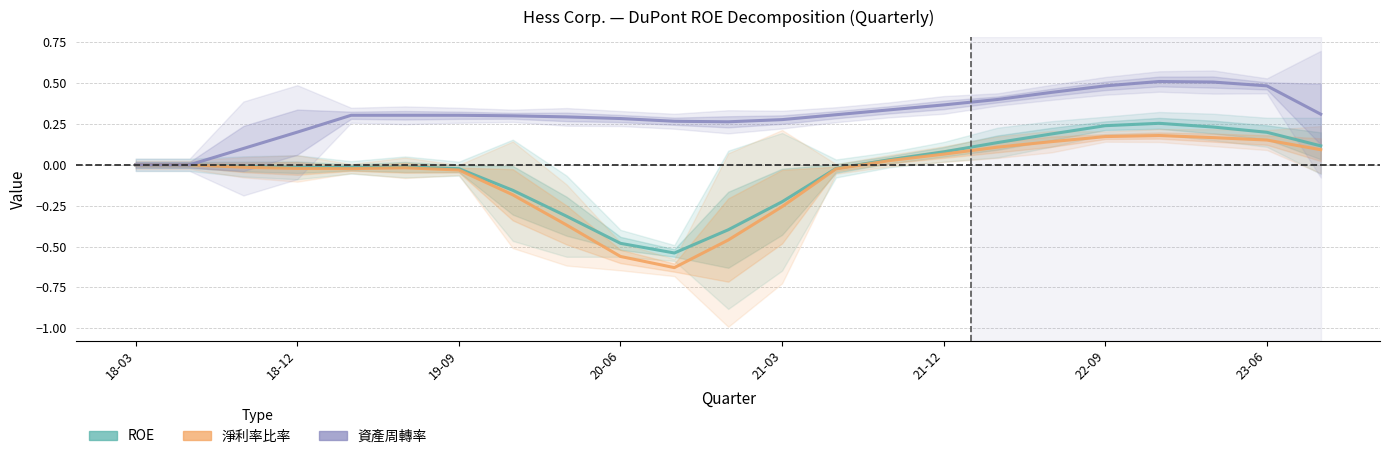

What position from the right is 20-06?

14